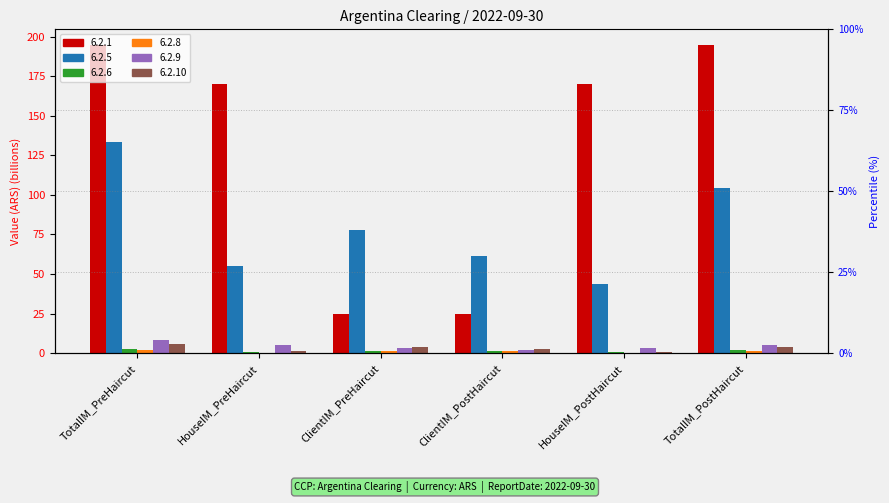

What is the average value of the 6.2.5 series?

79.3